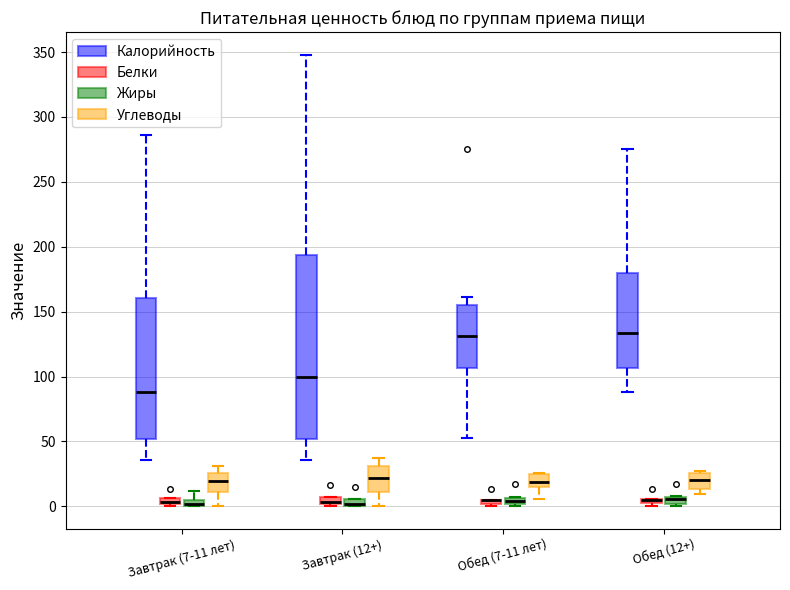

Where does the lower whisker of the box for Завтрак (7-11 лет) (Углеводы) end on the y-axis? The values are not printed on the chart, so give them approximately, as read against the axis.

0